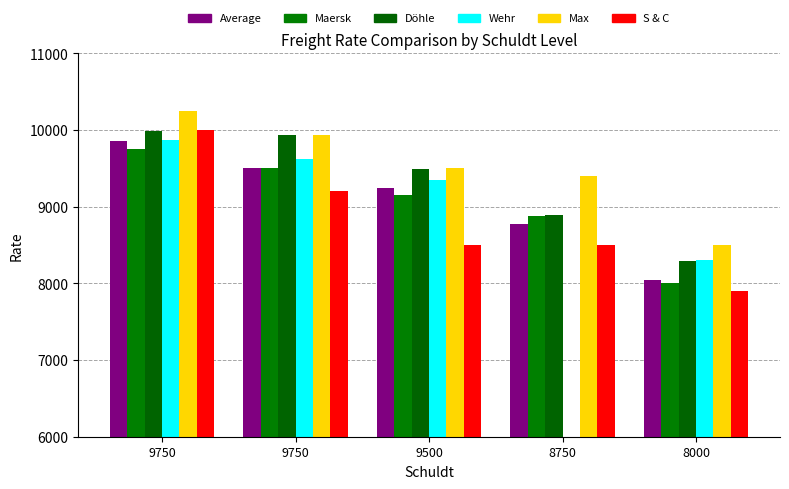

What is the difference between the Average values at 9500 and 8750?

477